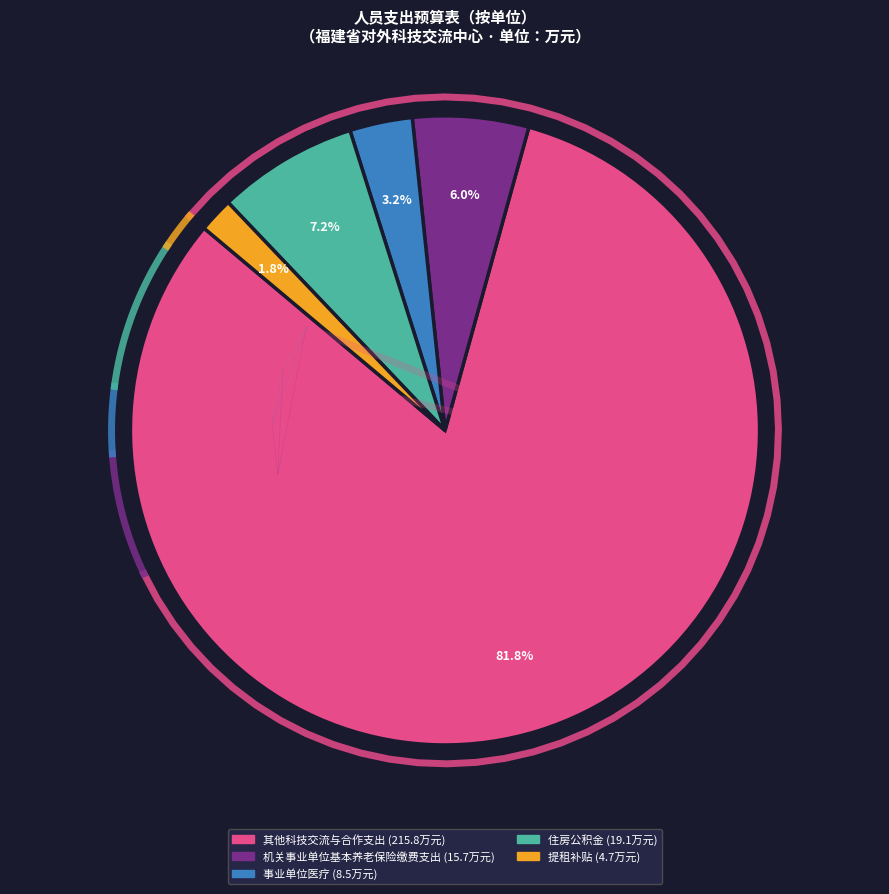

Count the number of slices in the pie.

5